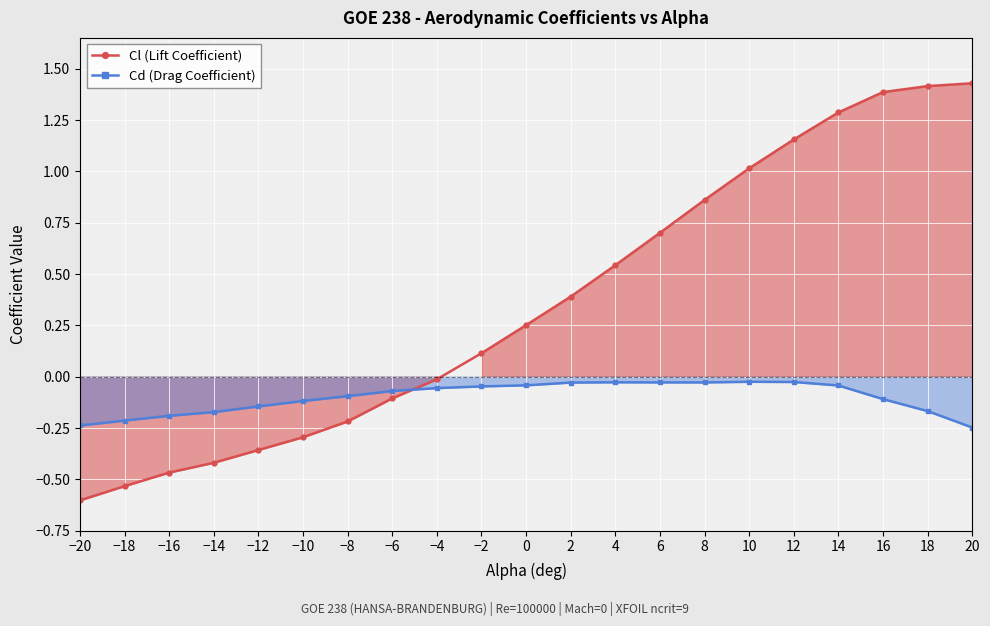

The Cl (Lift Coefficient) series shows -0.4 at −8. True or false?

False